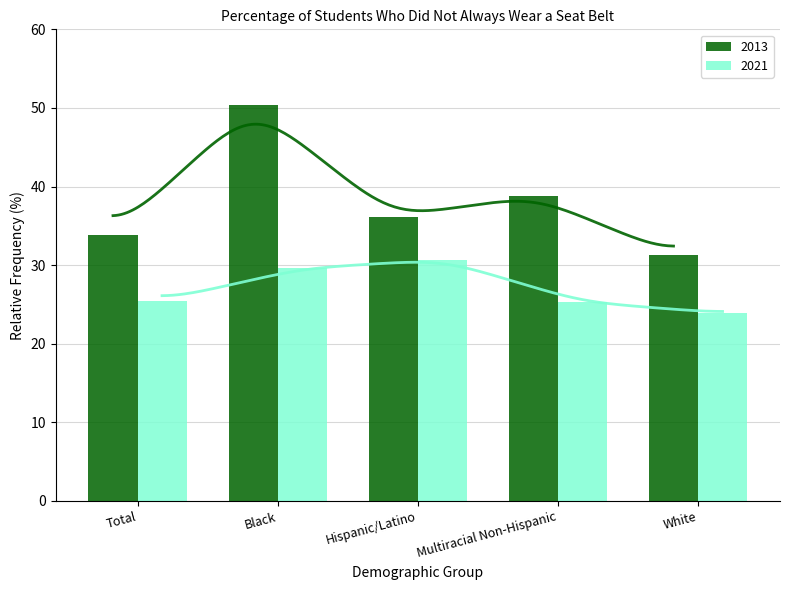

Where is 2021 nearest to the value 27?

Total